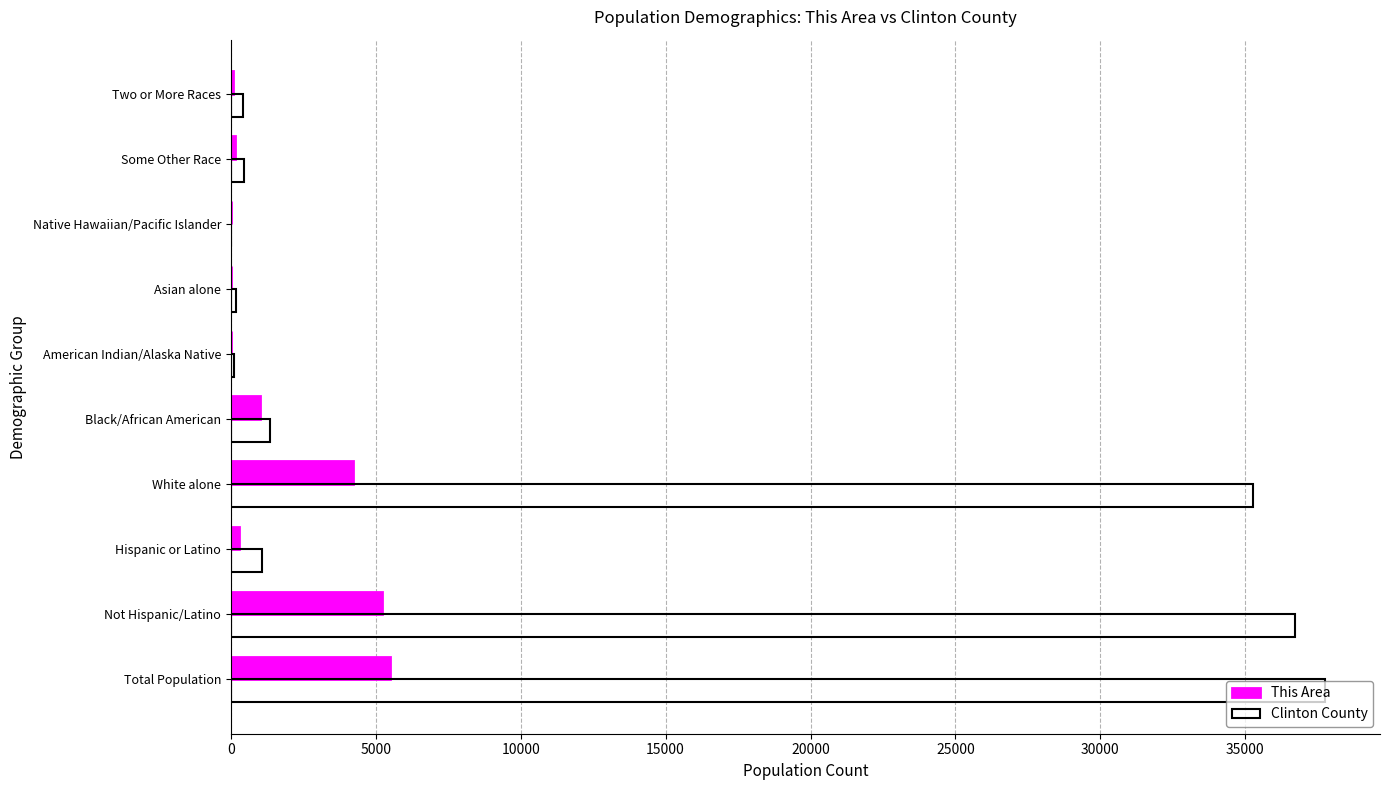

At which label is This Area closest to 2751?

White alone